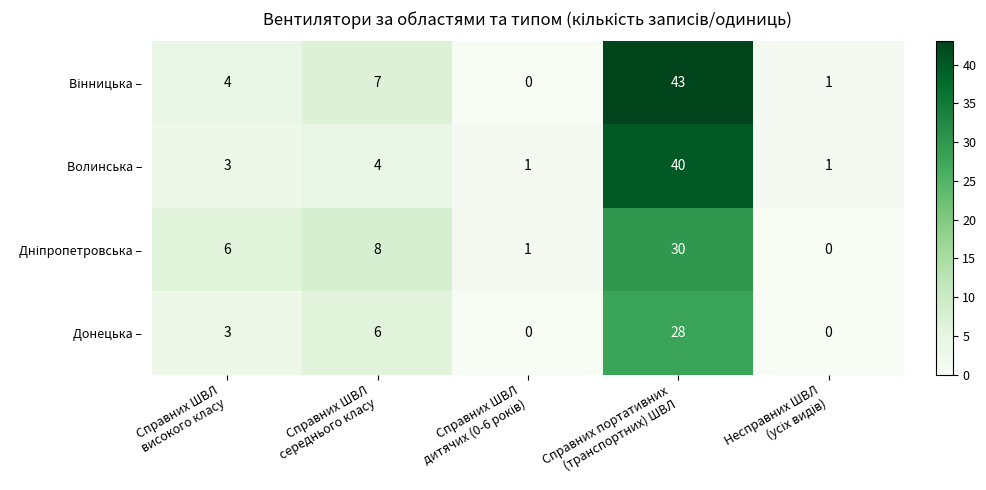

What is the difference between the second highest and minimum values in the Волинська – series?

3